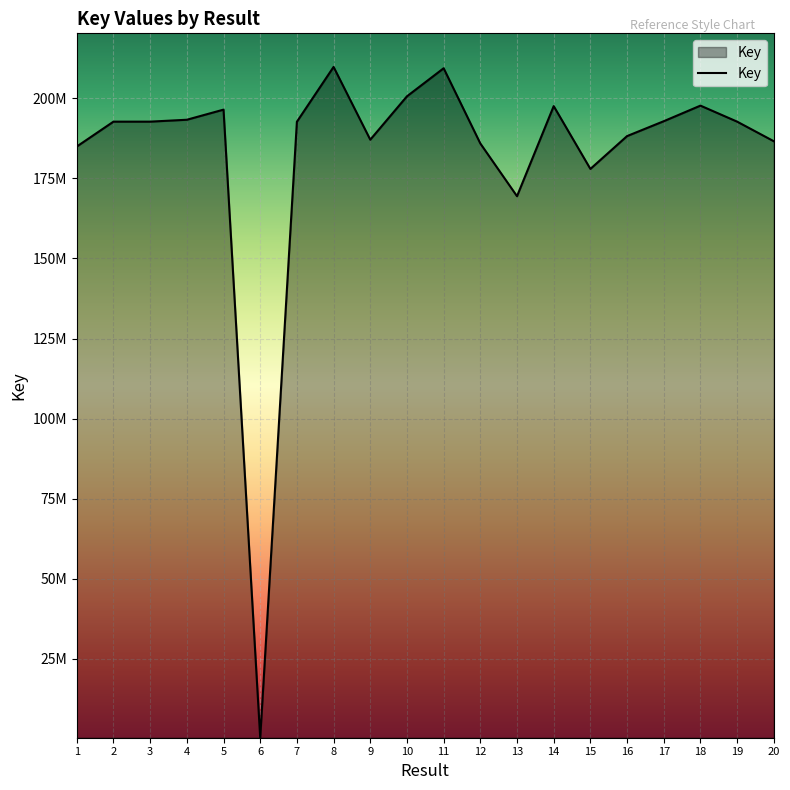

Does the chart have visible grid lines?

Yes